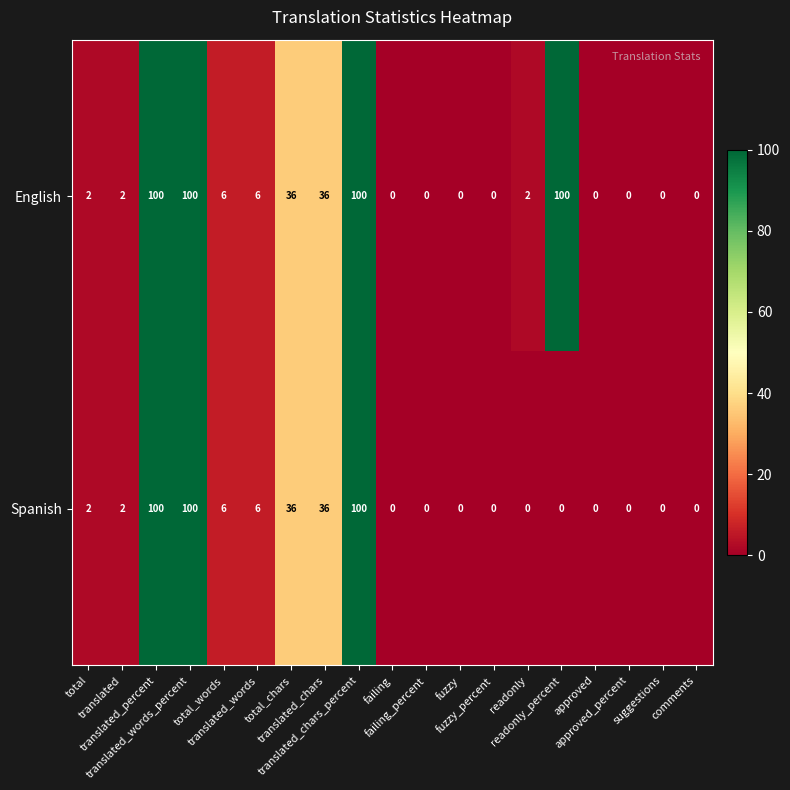

Rank the series by their average value, from highest to lowest.

English, Spanish